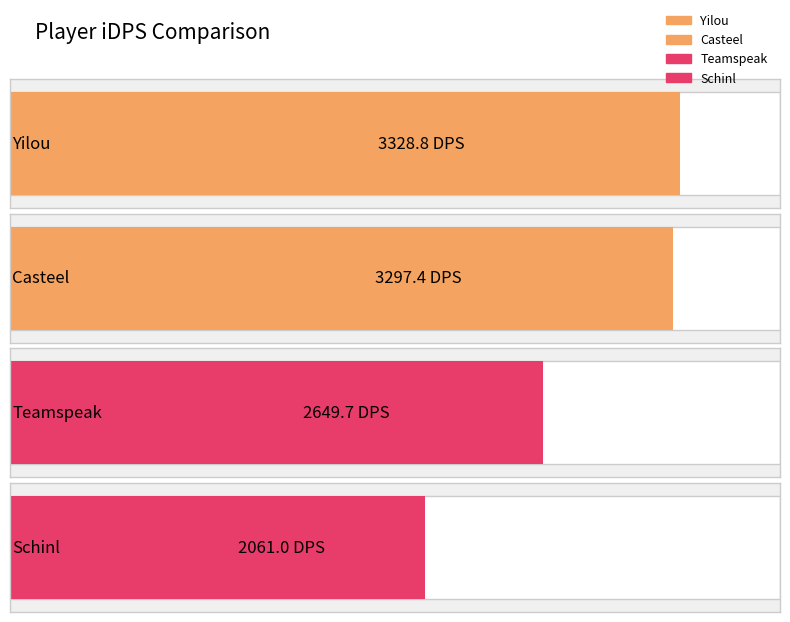

How many bars are there in total?

4